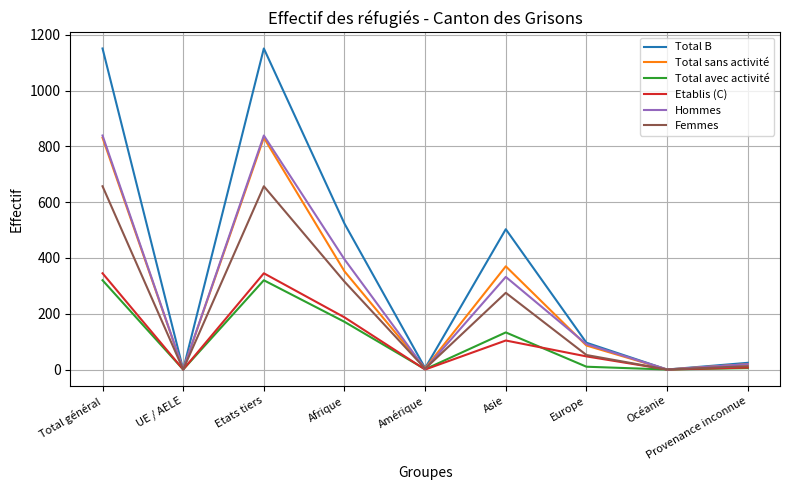

At which category does Total sans activité reach its first local valley?

UE / AELE